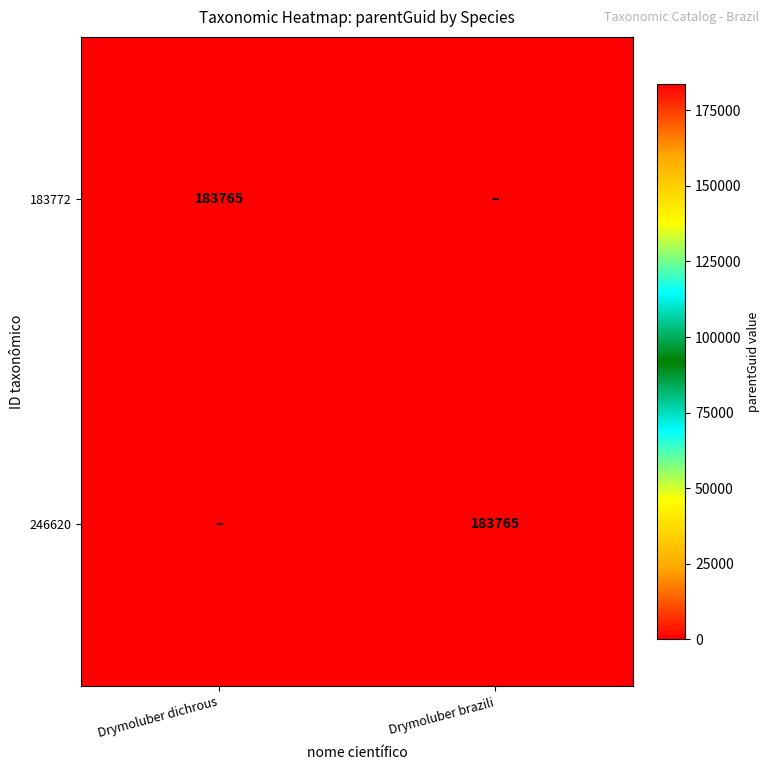

The value of 183772 at Drymoluber dichrous is 183765. True or false?

True